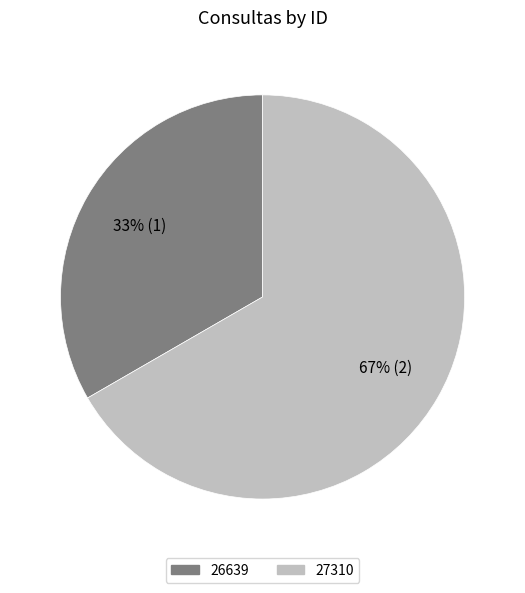

Which category has the smallest portion of the pie?

26639